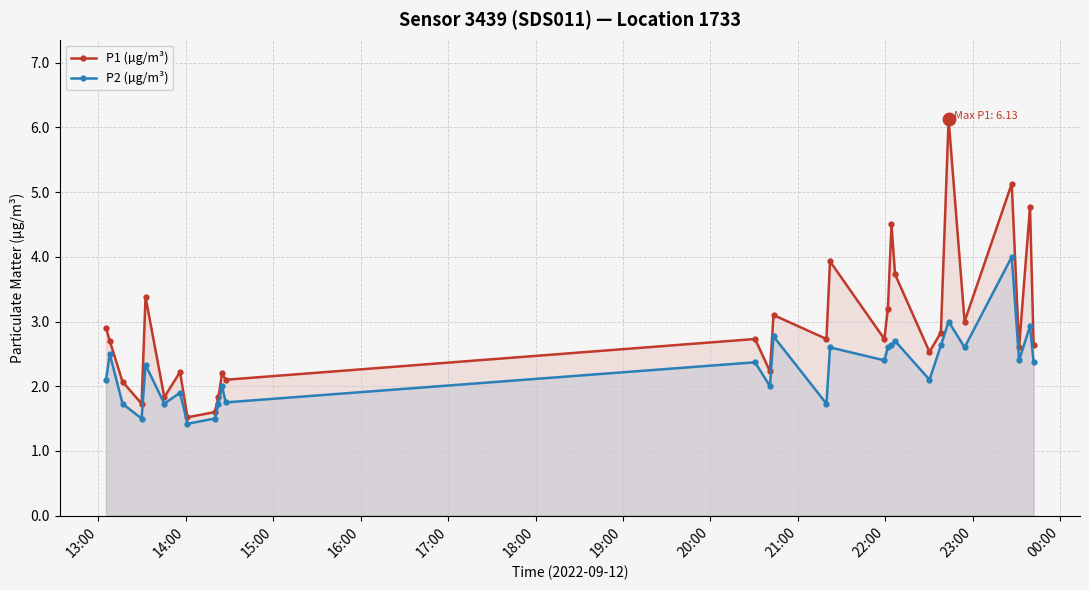

Which series has the largest range (max minus min)?

P1 (µg/m³)